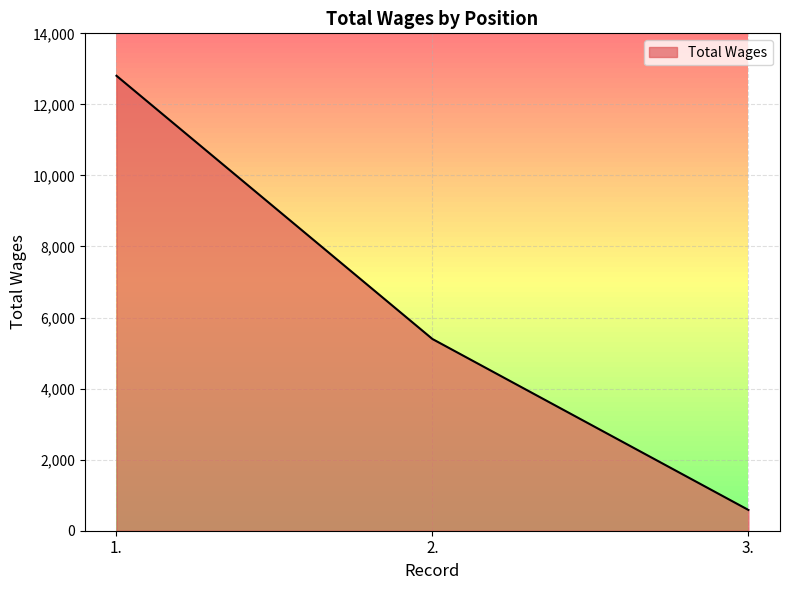

What is the difference between the values at 3. and 2.?

4811